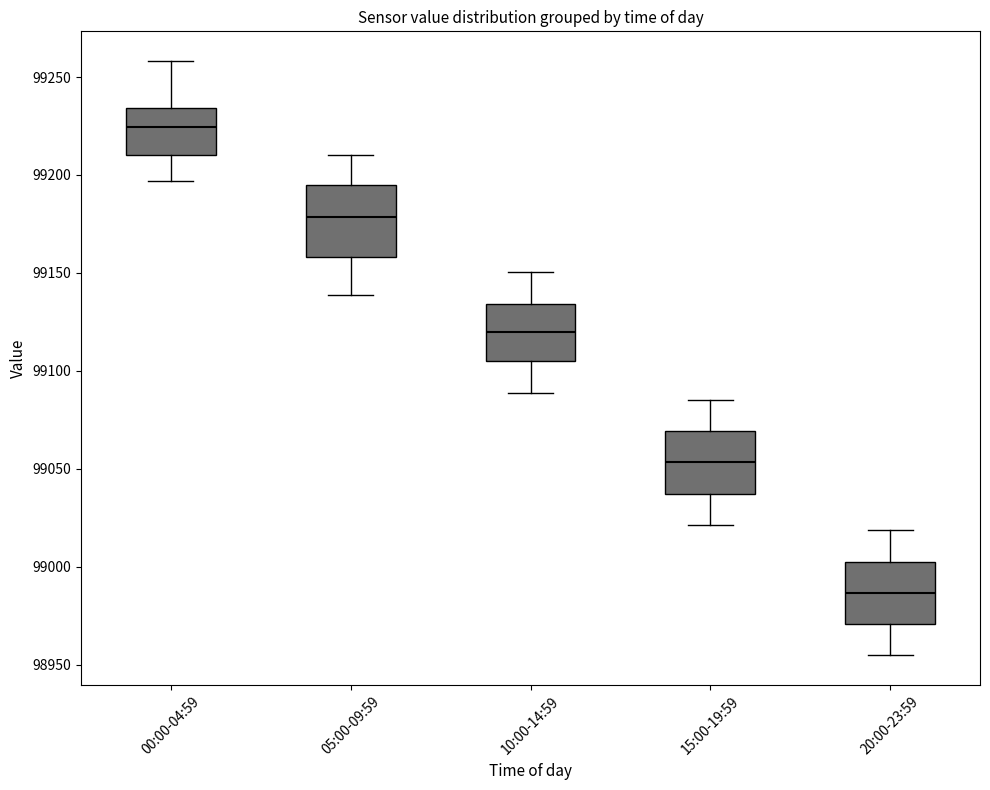

Which box has the lowest median line?

20:00-23:59